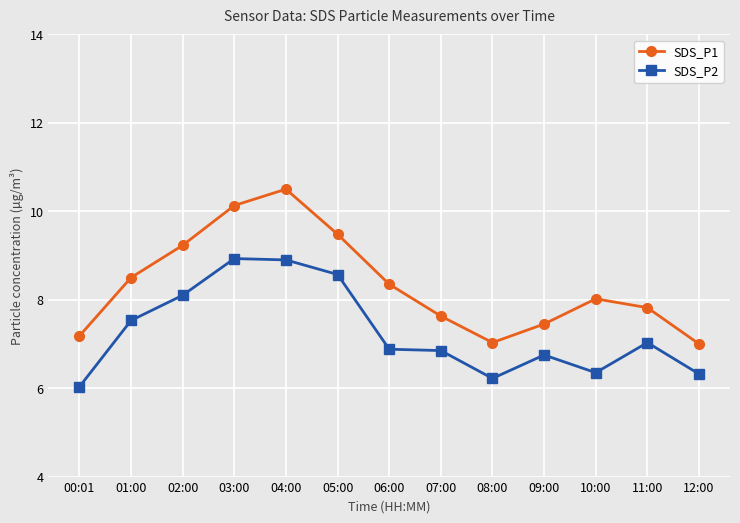

Count the number of categories in the chart.

13